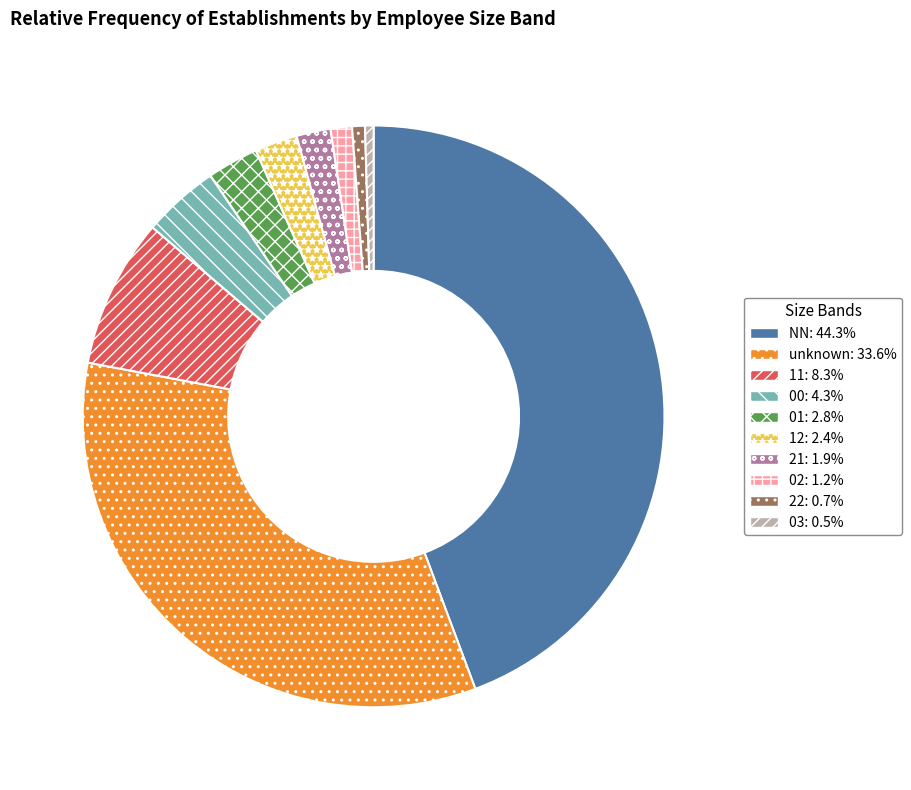

Is there a majority slice in this chart?

No